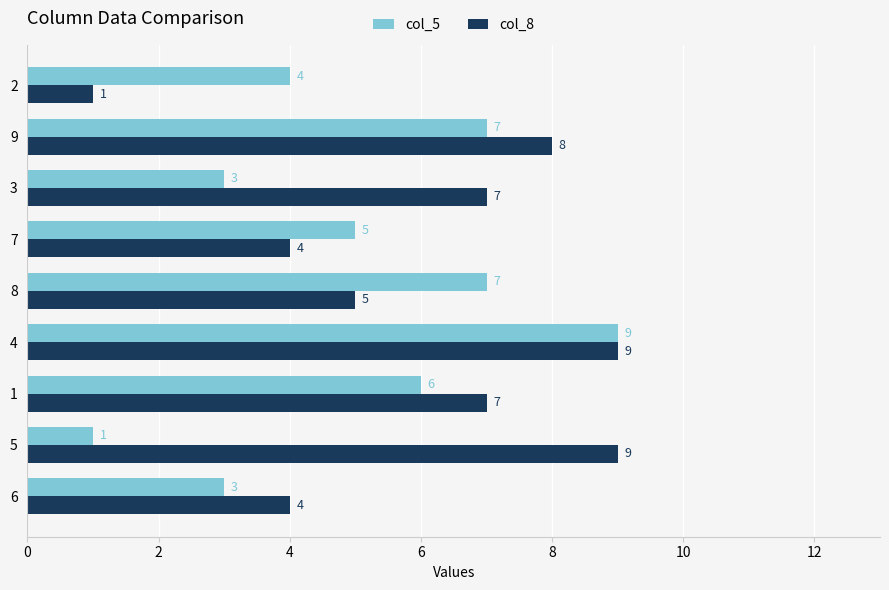

Rank the series at 5 from lowest to highest value.

col_5, col_8